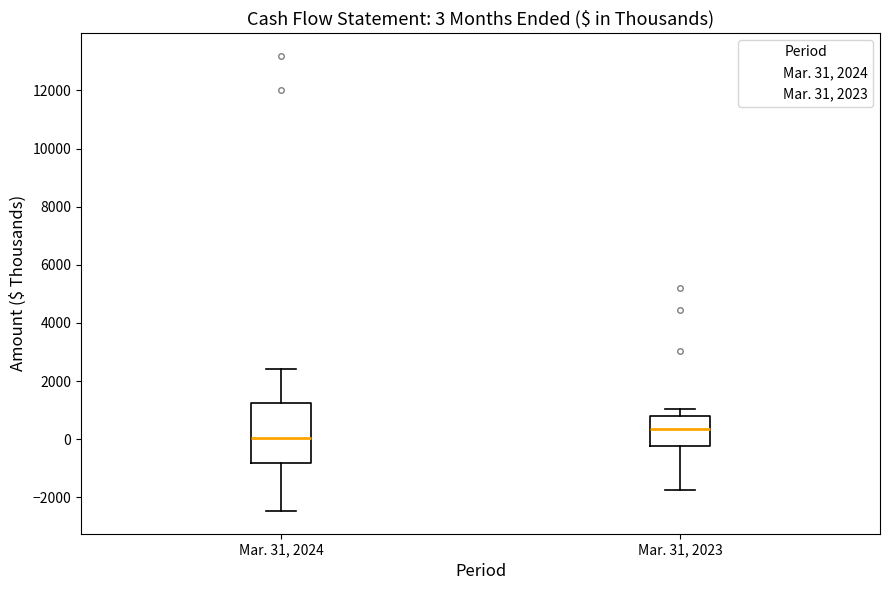

Which box is the tallest, from its lower edge to its upper edge?

Mar. 31, 2024